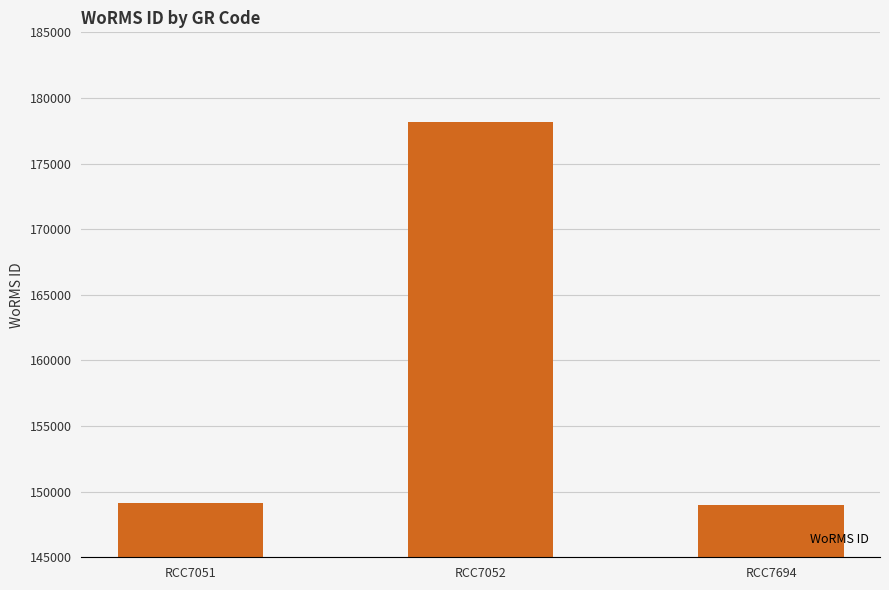

What is the value of the 3rd bar from the left?

148985